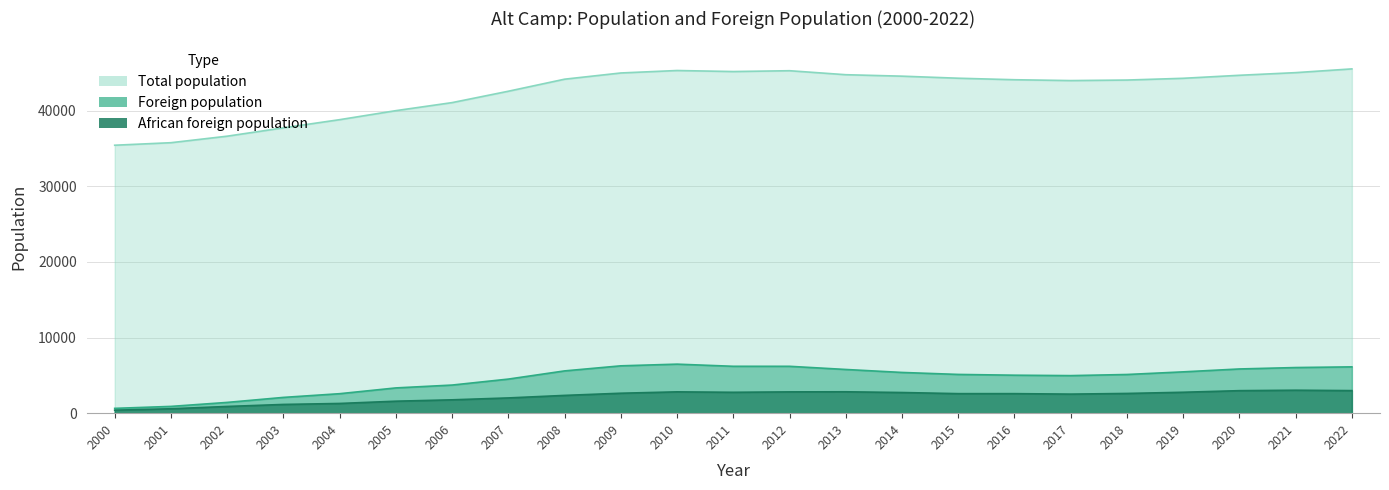

What is the value of the Total population point at the 11th from the left?

45326